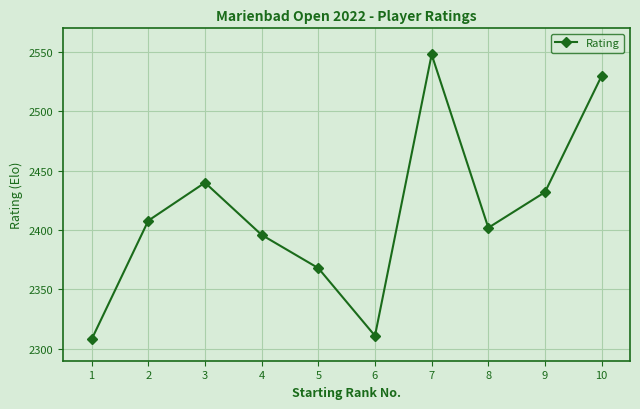

Reading right to left, extract all data points from this chart.

2530	2432	2402	2548	2311	2368	2396	2440	2408	2308